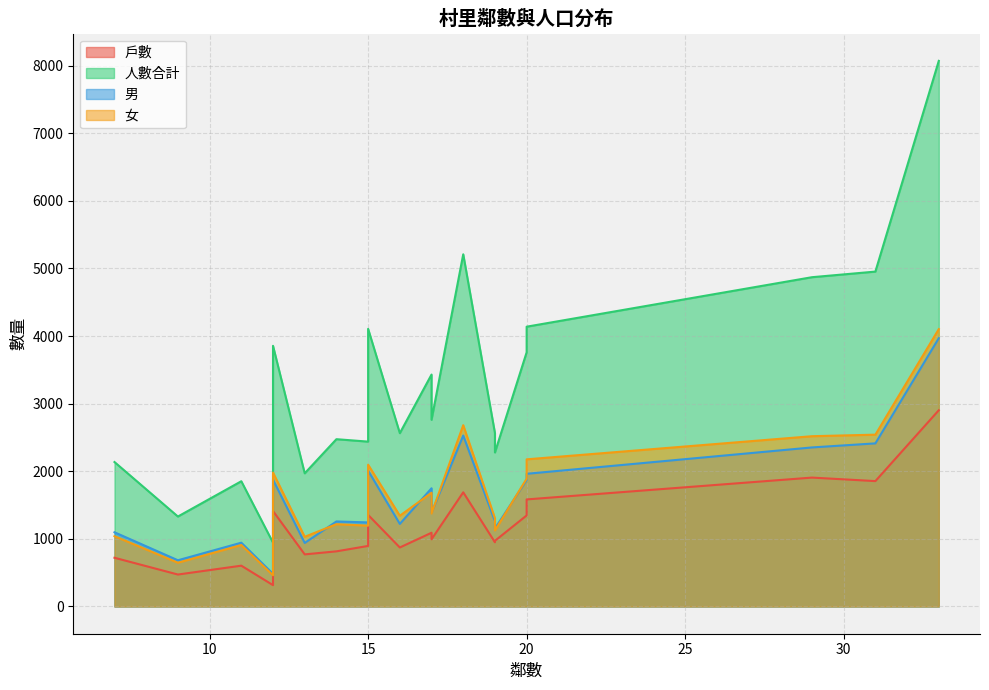

Rank the categories by 男 value from lowest to highest.

12, 9, 13, 11, 7, 19, 16, 15, 14, 19, 17, 17, 20, 12, 20, 15, 29, 31, 18, 33